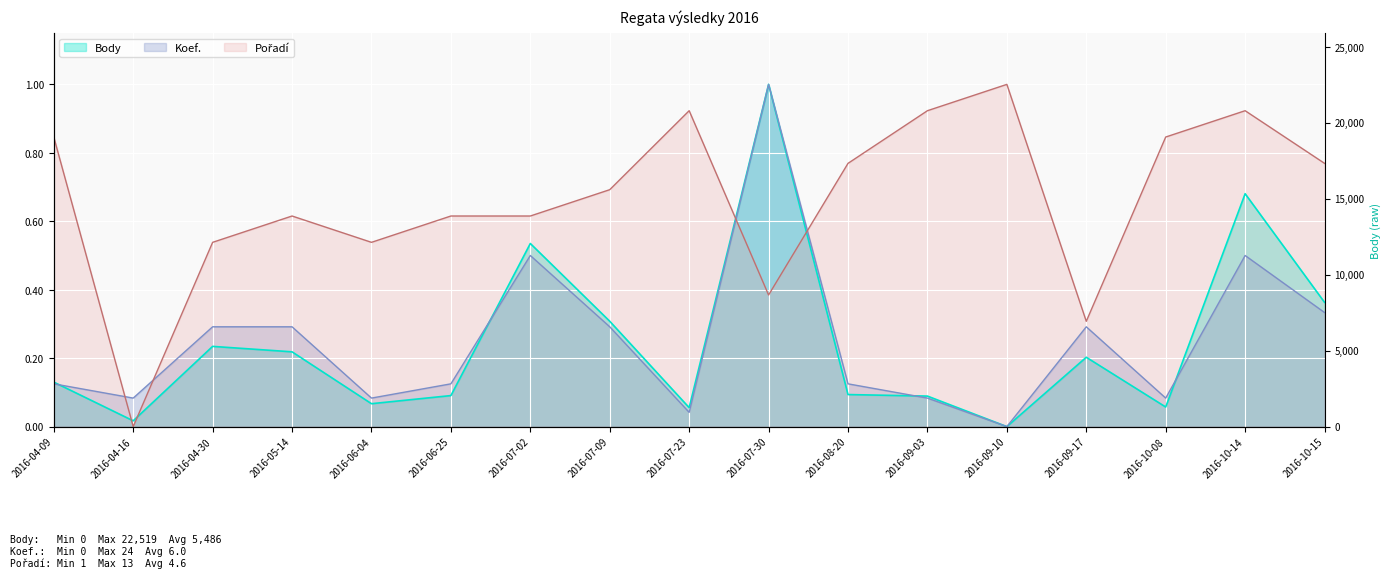

Reading left to right, transcribe all the data shown in this chart.

Body: 0.1	0.0	0.2	0.2	0.1	0.1	0.5	0.3	0.1	1.0	0.1	0.1	0.0	0.2	0.1	0.7	0.4
Koef.: 0.1	0.1	0.3	0.3	0.1	0.1	0.5	0.3	0.0	1.0	0.1	0.1	0.0	0.3	0.1	0.5	0.3
Pořadí: 0.8	0.0	0.5	0.6	0.5	0.6	0.6	0.7	0.9	0.4	0.8	0.9	1.0	0.3	0.8	0.9	0.8